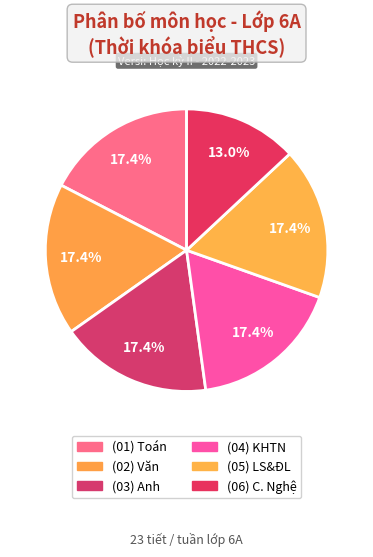

How many segments does this pie chart have?

6